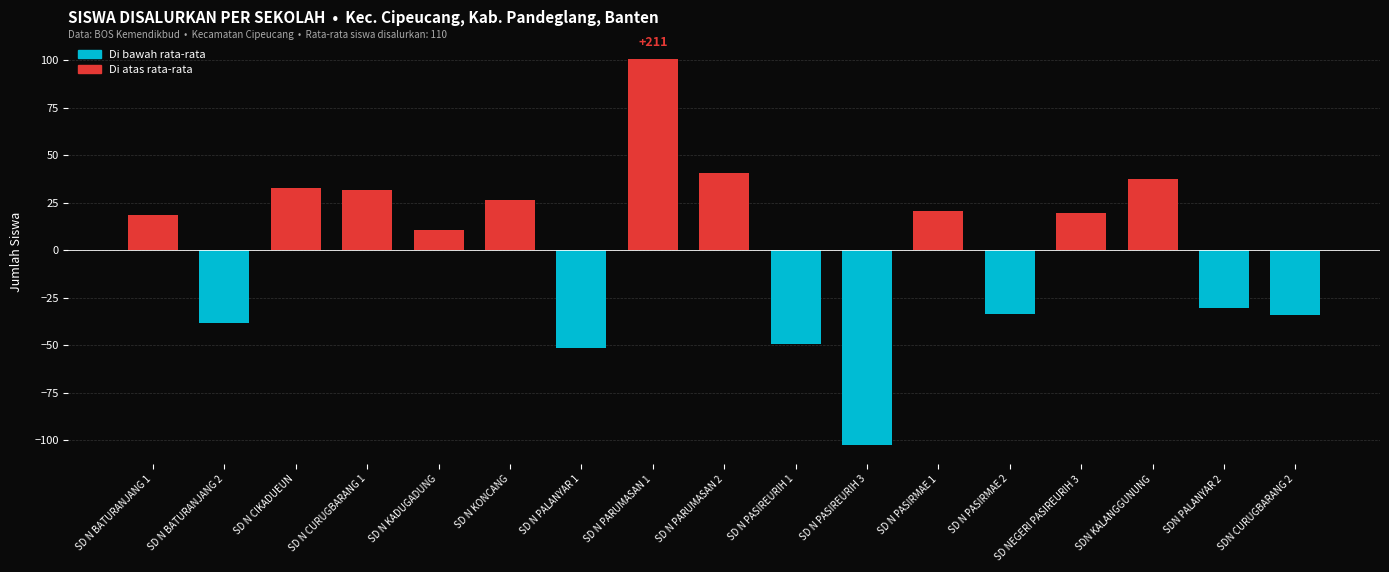

Which label corresponds to the smallest value in the chart?

SD N PASIREURIH 3